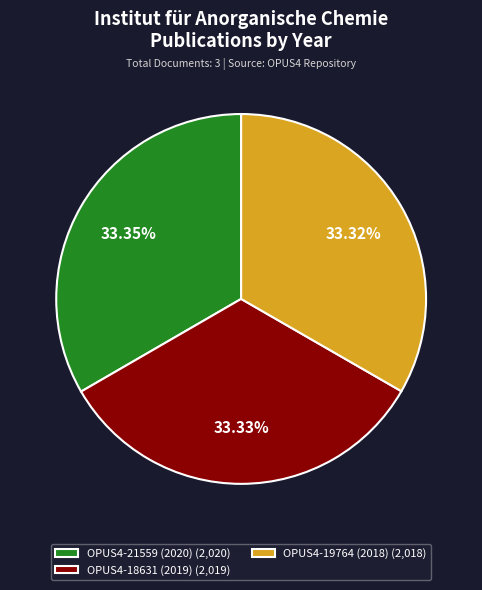

The OPUS4-19764 (2018) slice represents 33% of the pie. True or false?

True